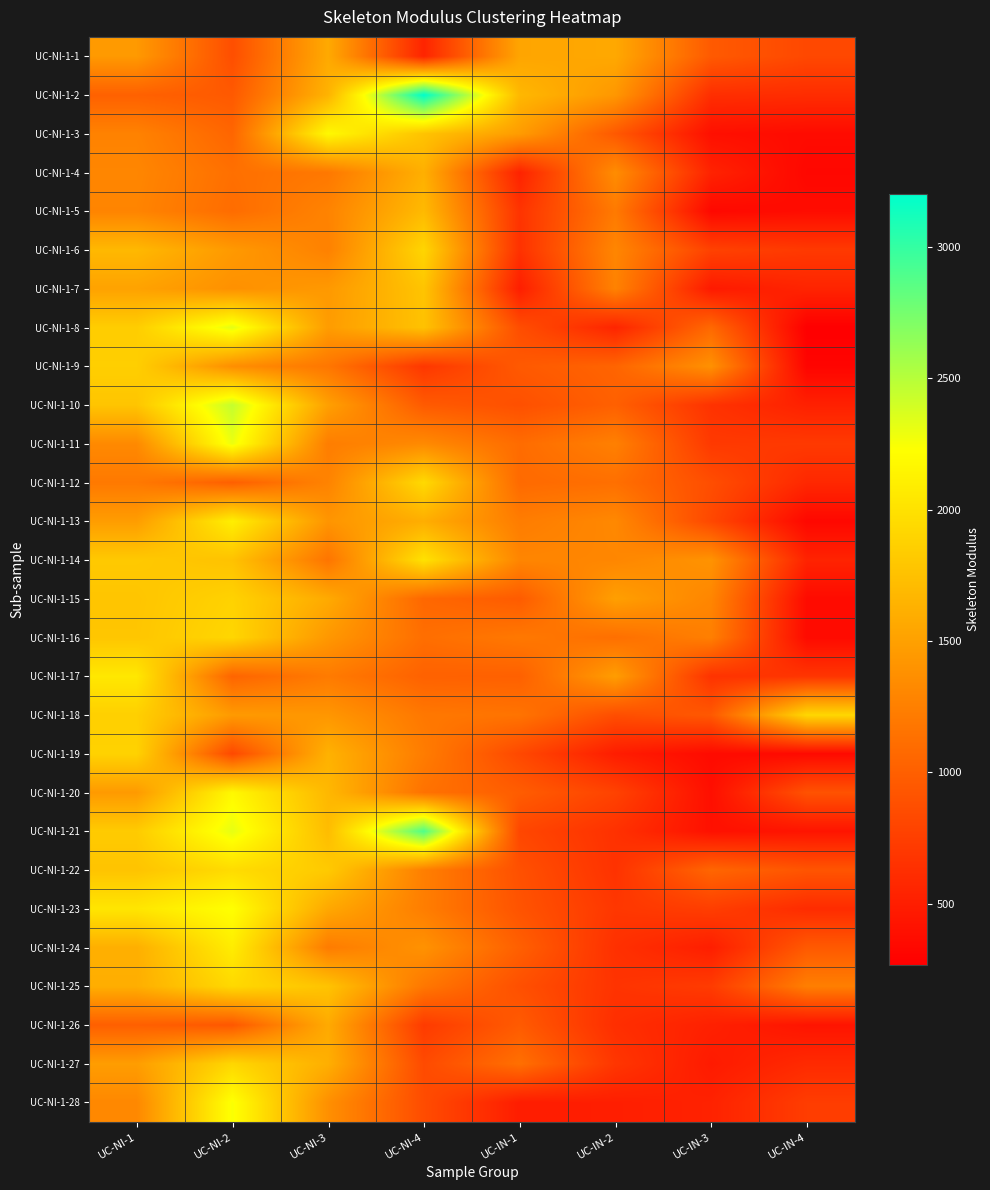

At UC-NI-2, list the series in order from largest to smallest.

UC-NI-1-10, UC-NI-1-8, UC-NI-1-21, UC-NI-1-11, UC-NI-1-28, UC-NI-1-23, UC-NI-1-20, UC-NI-1-13, UC-NI-1-24, UC-NI-1-22, UC-NI-1-25, UC-NI-1-27, UC-NI-1-16, UC-NI-1-15, UC-NI-1-14, UC-NI-1-18, UC-NI-1-6, UC-NI-1-7, UC-NI-1-9, UC-NI-1-4, UC-NI-1-5, UC-NI-1-3, UC-NI-1-17, UC-NI-1-12, UC-NI-1-2, UC-NI-1-26, UC-NI-1-1, UC-NI-1-19